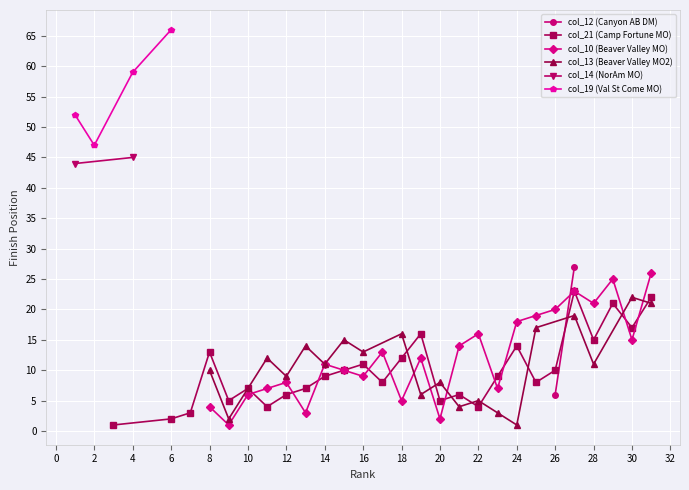

True or false: col_19 (Val St Come MO) and col_14 (NorAm MO) cross at least once.

False